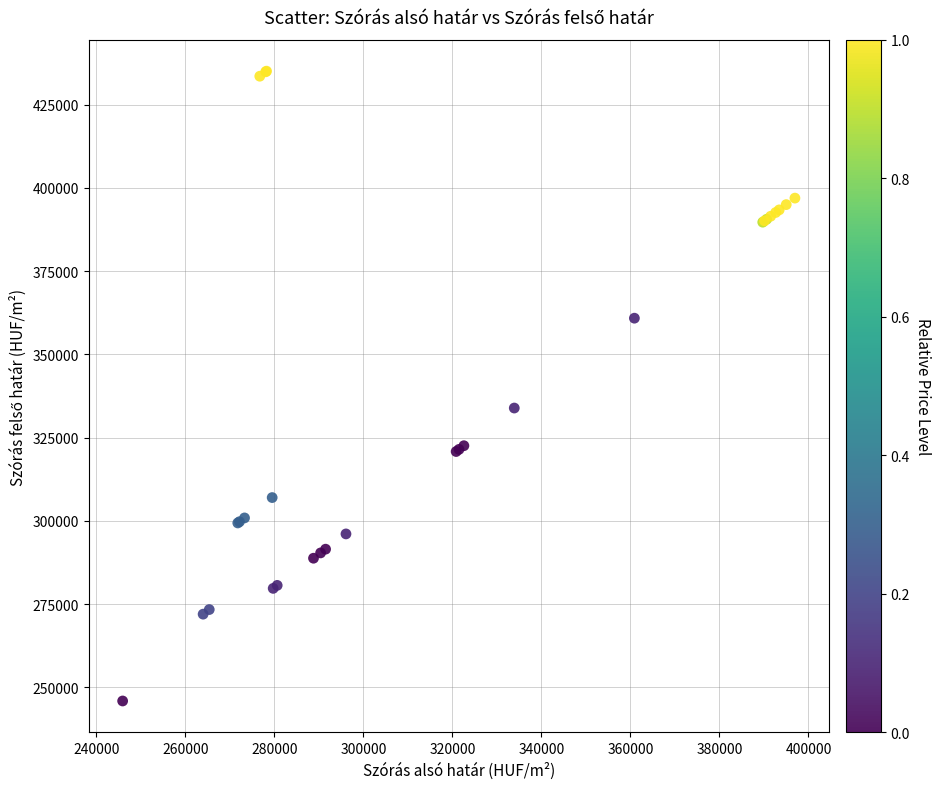

What Y value in the scatter plot is closest to 340493?

333895